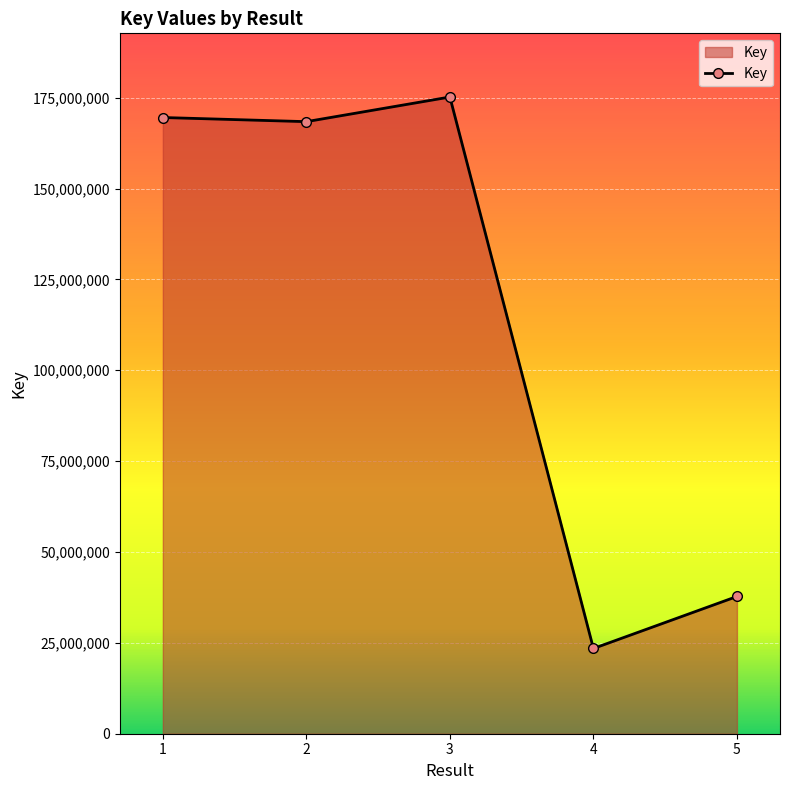

What is the value of the 2nd point from the left?

168398656